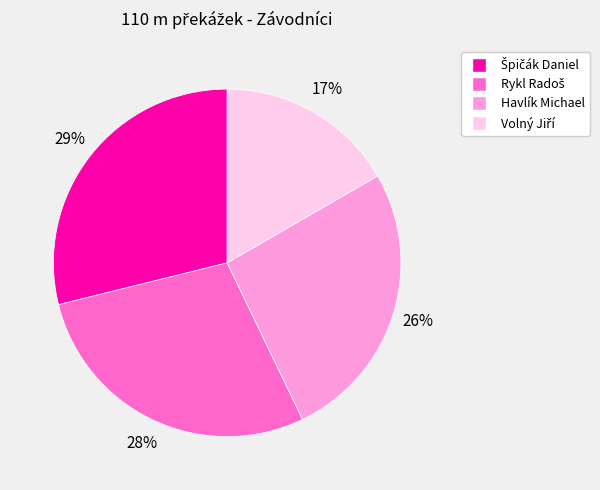

To the nearest percent, what is the difference between the largest and smallest slice percentages?

12%